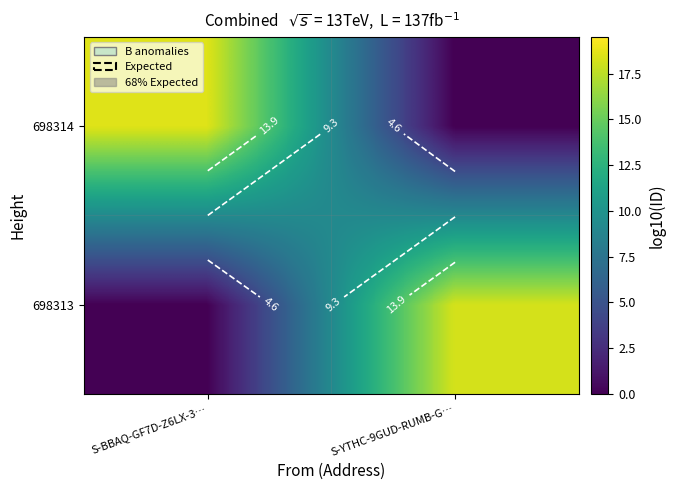

True or false: 698314 has a value of -13.0 at S-YTHC-9GUD-RUMB-G….

False